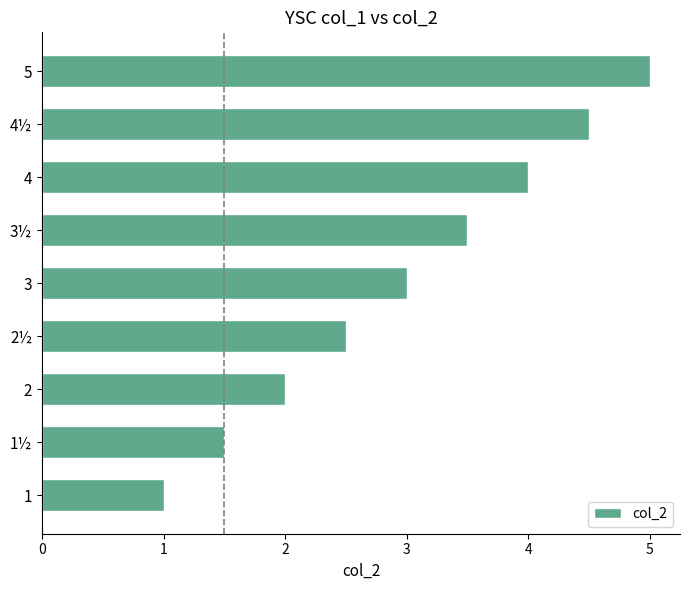

What is the sum of the values at 3½ and 4½?

8.0